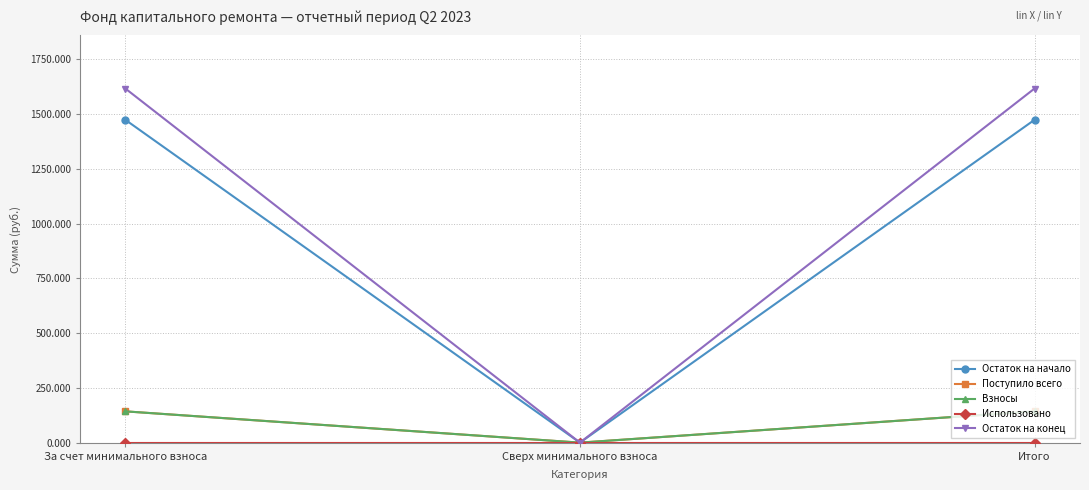

True or false: Остаток на конец has a value of 0.0 at Сверх минимального взноса.

True